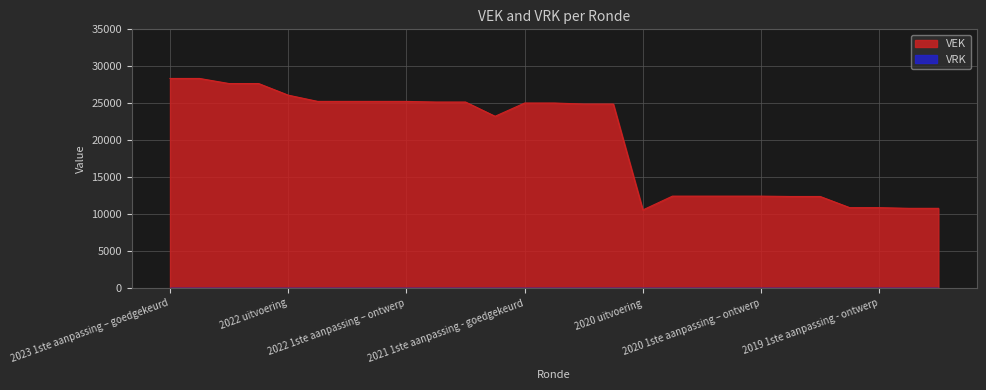

Reading left to right, what are all the values shown in this chart?

2023 1ste aanpassing – goedgekeurd=28361	2023 1ste aanpassing – ontwerp=28361	2023 Opmaak – goedgekeurd=27672	2023 Opmaak - ontwerp=27672	2022 uitvoering=26104	2022 2de aanpassing – goedgekeurd=25259	2022 2de aanpassing – ontwerp=25259	2022 1ste aanpassing – goedgekeurd=25259	2022 1ste aanpassing – ontwerp=25259	2022 Opmaak - goedgekeurd=25176	2022 Opmaak - ontwerp=25176	2021 uitvoering=23251	2021 1ste aanpassing - goedgekeurd=25042	2021 1ste aanpassing – ontwerp=25042	2021 Opmaak - goedgekeurd=24904	2021 Opmaak - ontwerp=24904	2020 uitvoering=10593	2020 2de aanpassing - goedgekeurd=12459	2020 2de aanpassing - ontwerp=12459	2020 1ste aanpassing - goedgekeurd=12459	2020 1ste aanpassing – ontwerp=12459	2020 Opmaak - goedgekeurd=12411	2020 Opmaak - ontwerp=12411	2019 1ste aanpassing – goedgekeurd=10902	2019 1ste aanpassing - ontwerp=10902	2019 opmaak - goedgekeurd=10811	2019 opmaak - ontwerp=10811